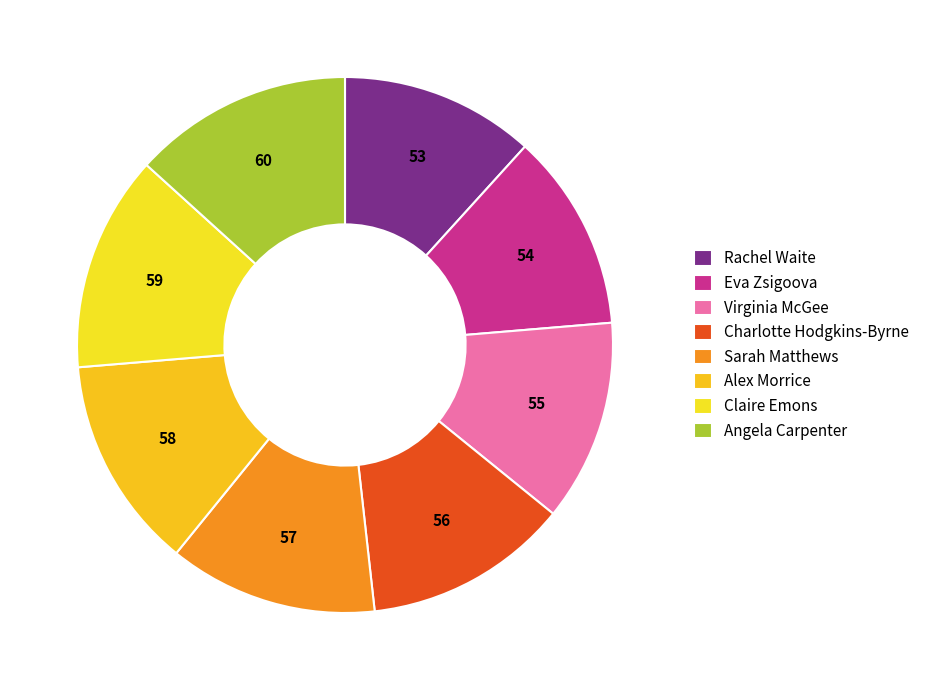

Is it true that Angela Carpenter is 13% of the pie?

True